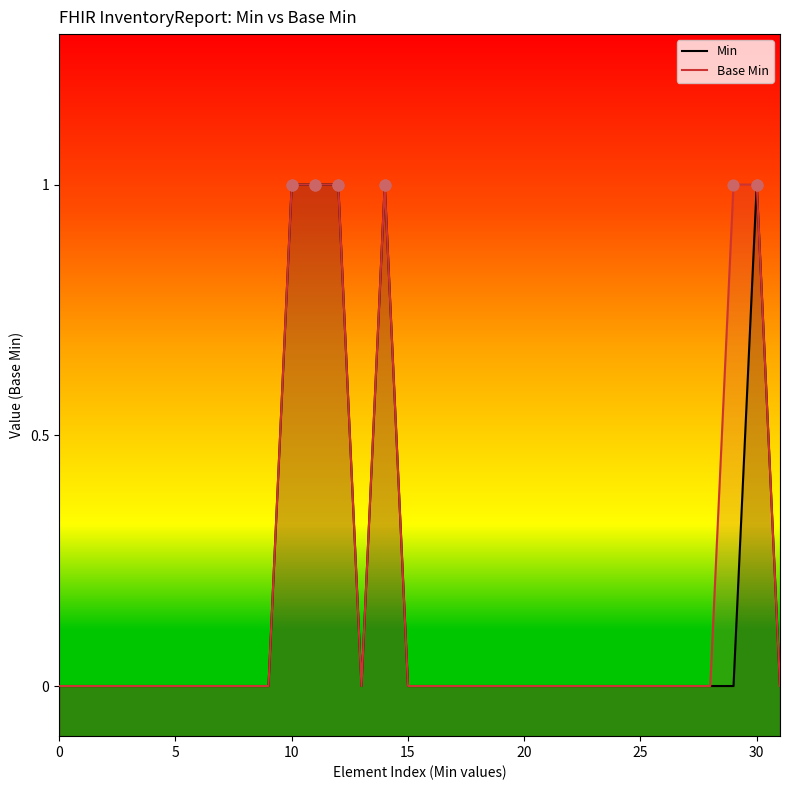

Which series reaches the maximum Y coordinate?

Min